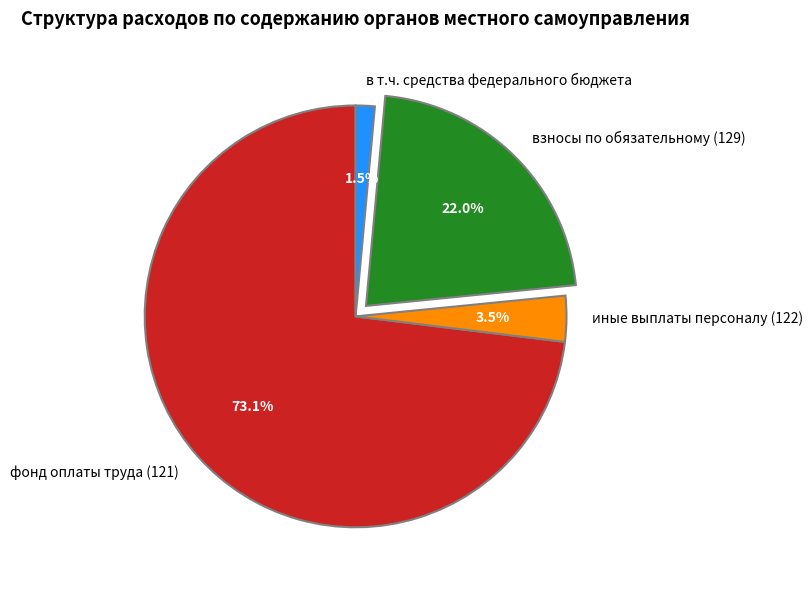

Which slice represents more than half of the pie?

фонд оплаты труда (121)